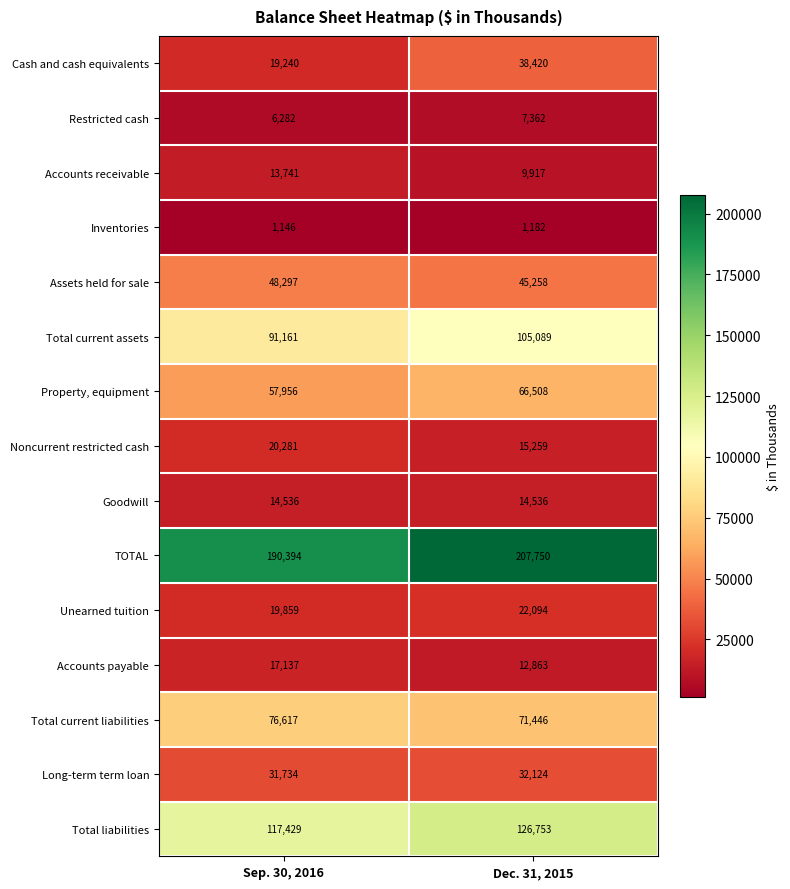

Read the Accounts payable value at Sep. 30, 2016.

17137